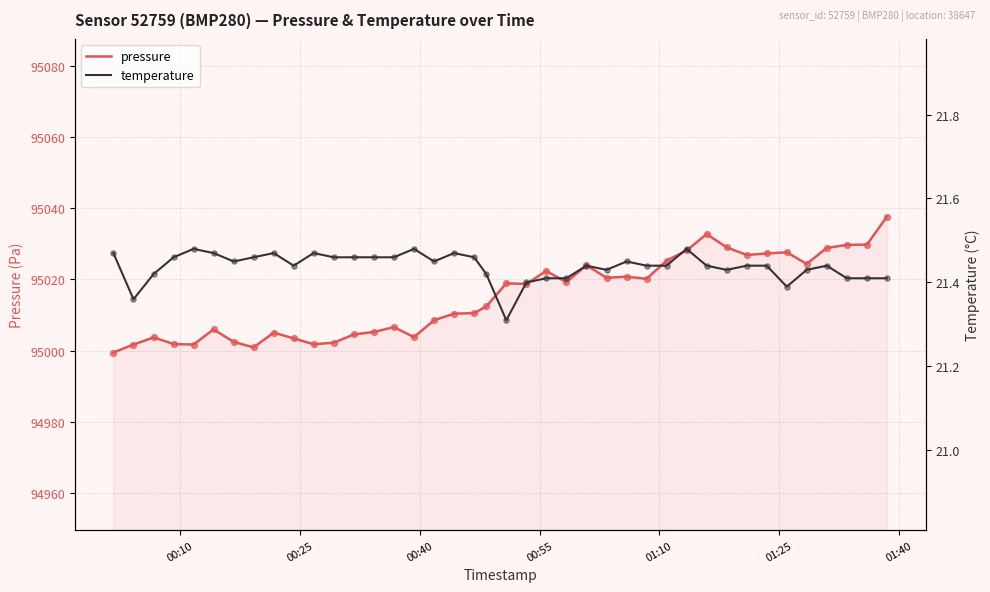

Is the value of temperature at 10 greater than the value of pressure at 31?

No